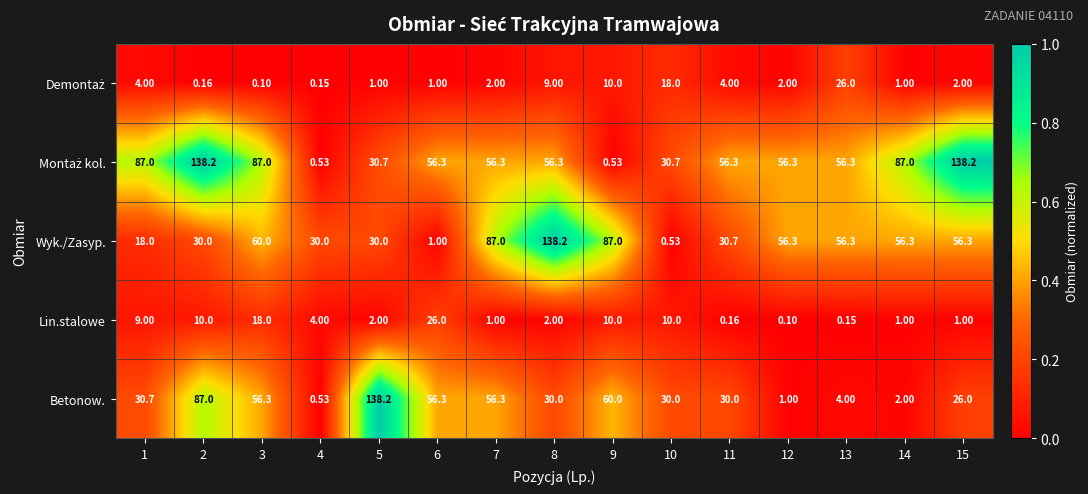

Is the value of Wyk./Zasyp. at 10 greater than the value of Lin.stalowe at 1?

No